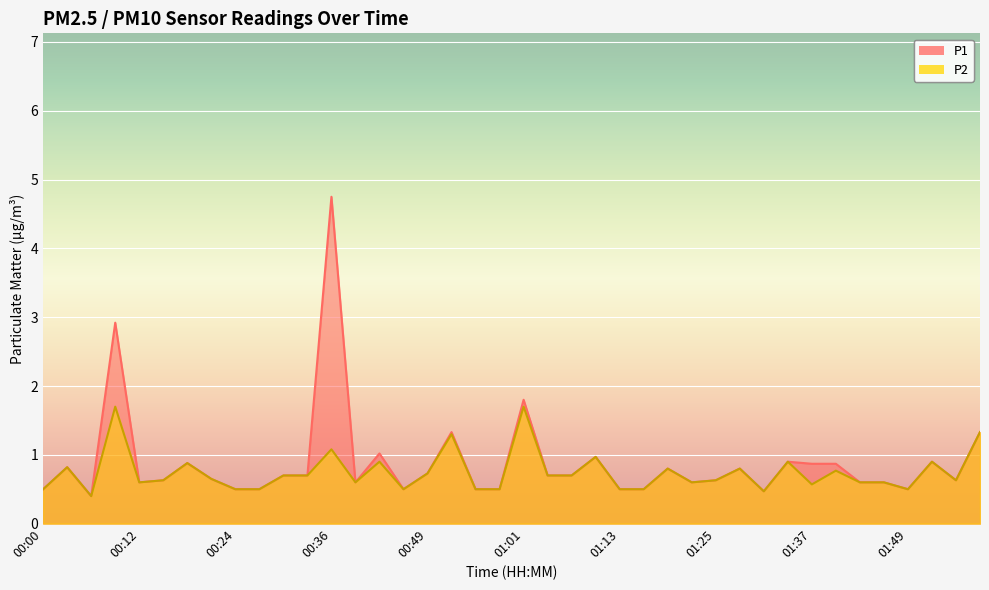

At how many categories does at least one series exceed 4?

1